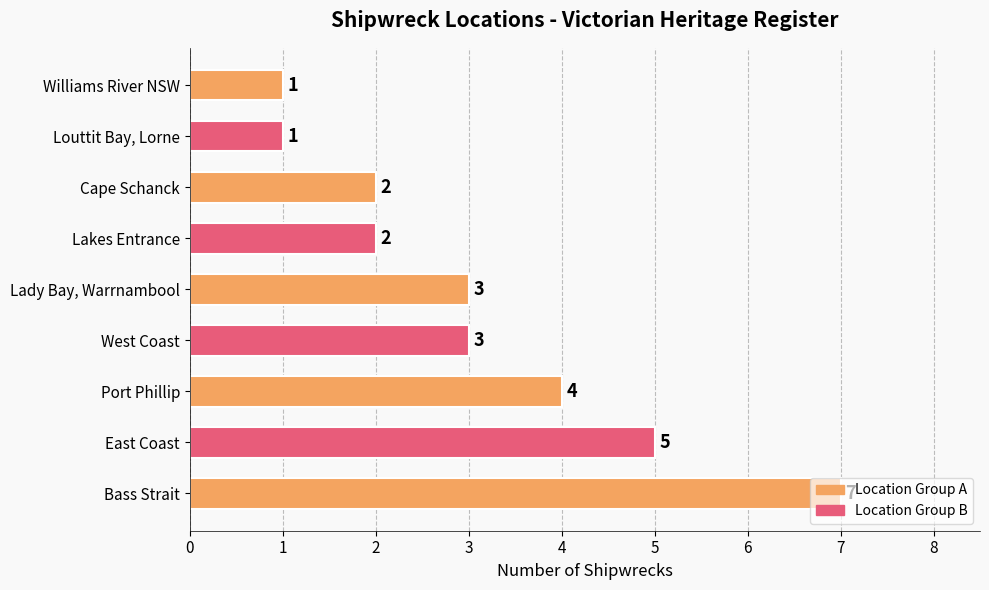

What is the average value?

3